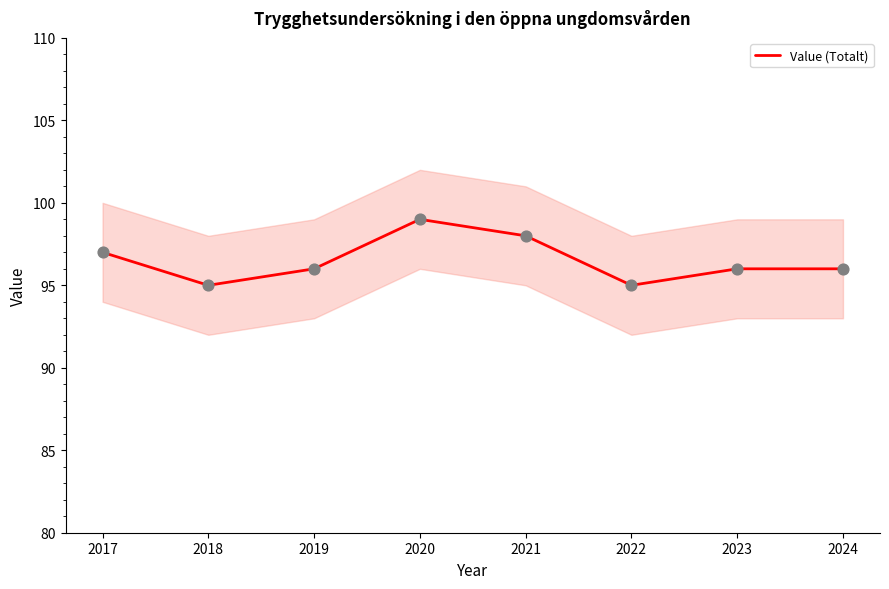

Which has a higher value, 2019 or 2023?

2019